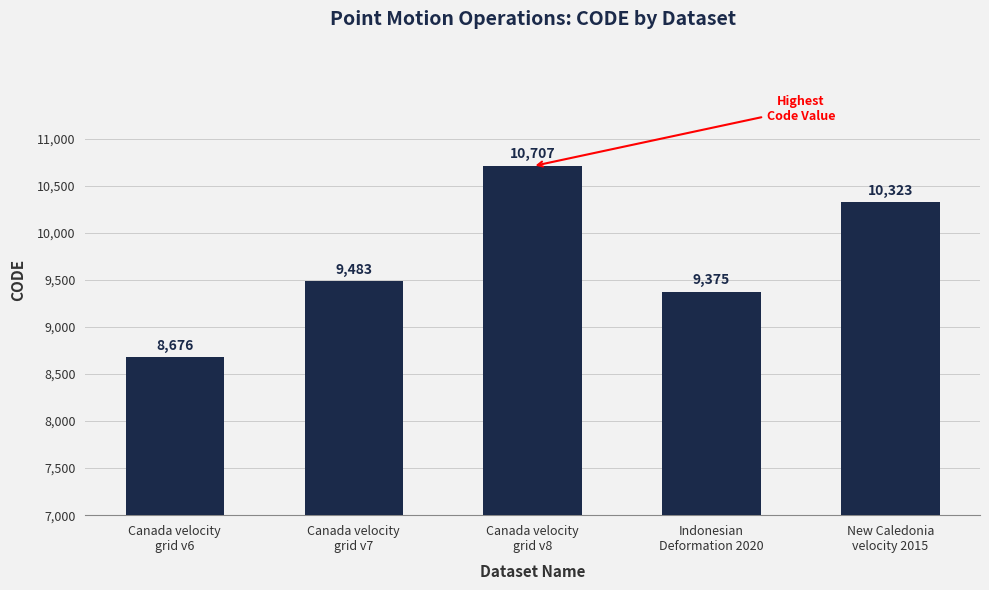

Reading left to right, transcribe all the data shown in this chart.

Canada velocity
grid v6=8676	Canada velocity
grid v7=9483	Canada velocity
grid v8=10707	Indonesian
Deformation 2020=9375	New Caledonia
velocity 2015=10323